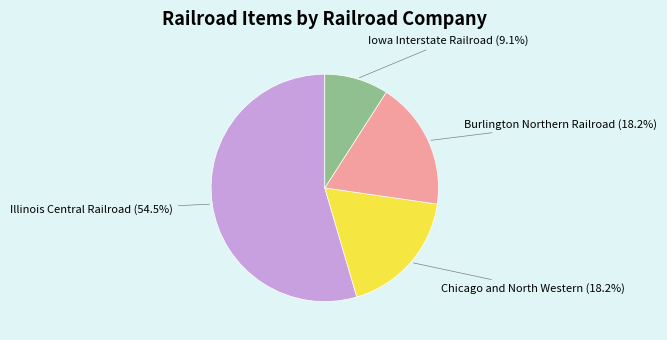

Is the sum of Chicago and North Western and Iowa Interstate Railroad greater than half?

No